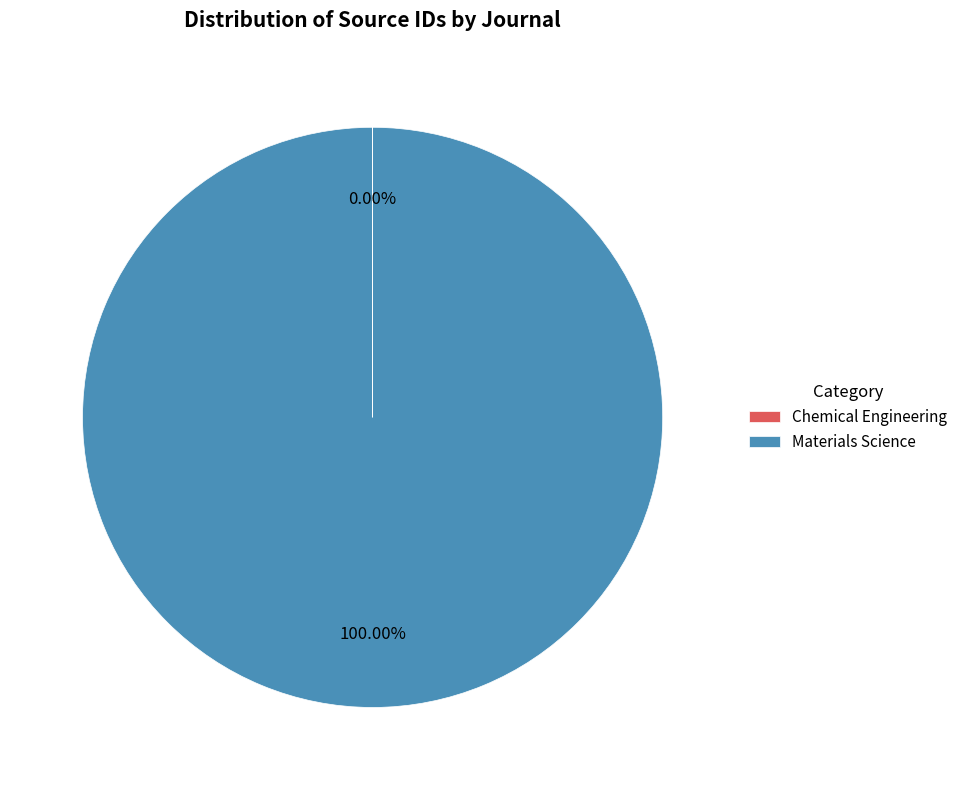

What is the largest slice in the pie chart?

Materials Science